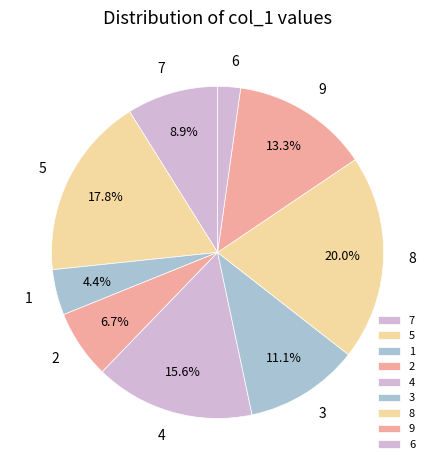

What is the smallest slice in the pie chart?

6